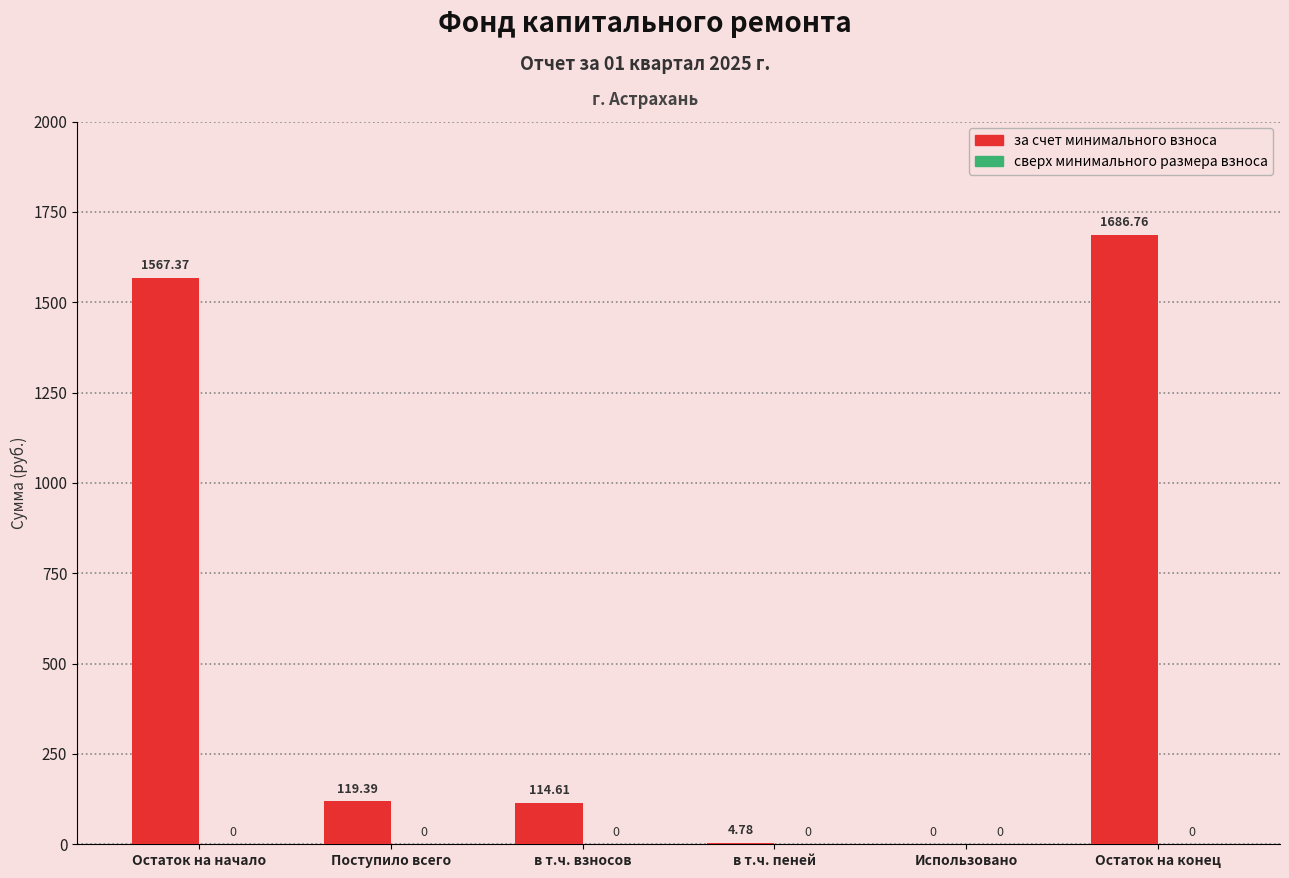

Count the number of categories in the chart.

6